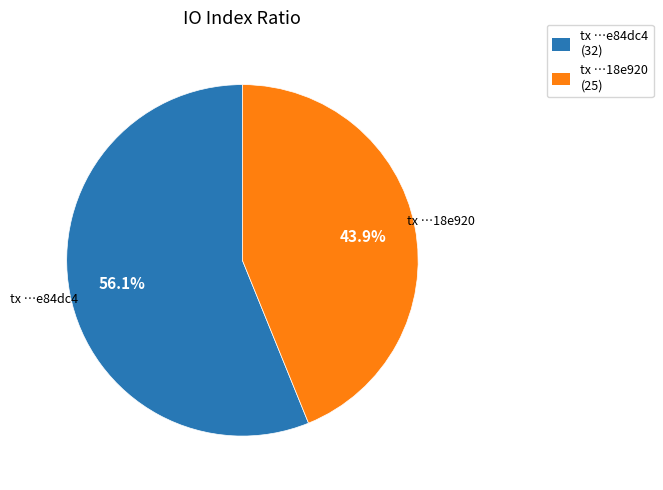

Is there a majority slice in this chart?

Yes